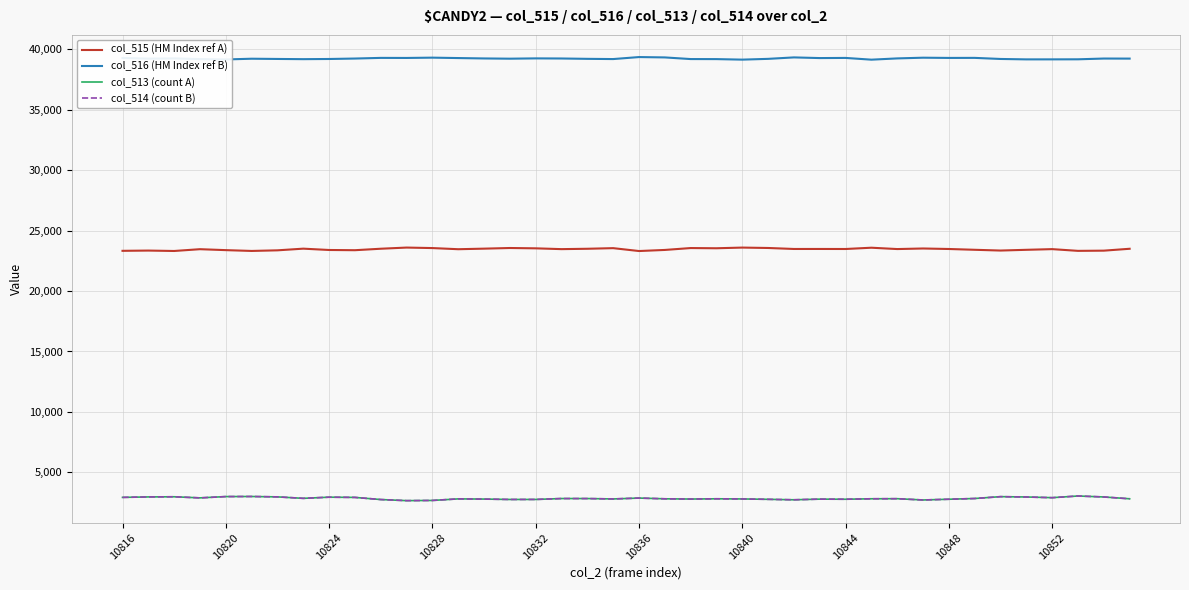

Does the chart have visible grid lines?

Yes